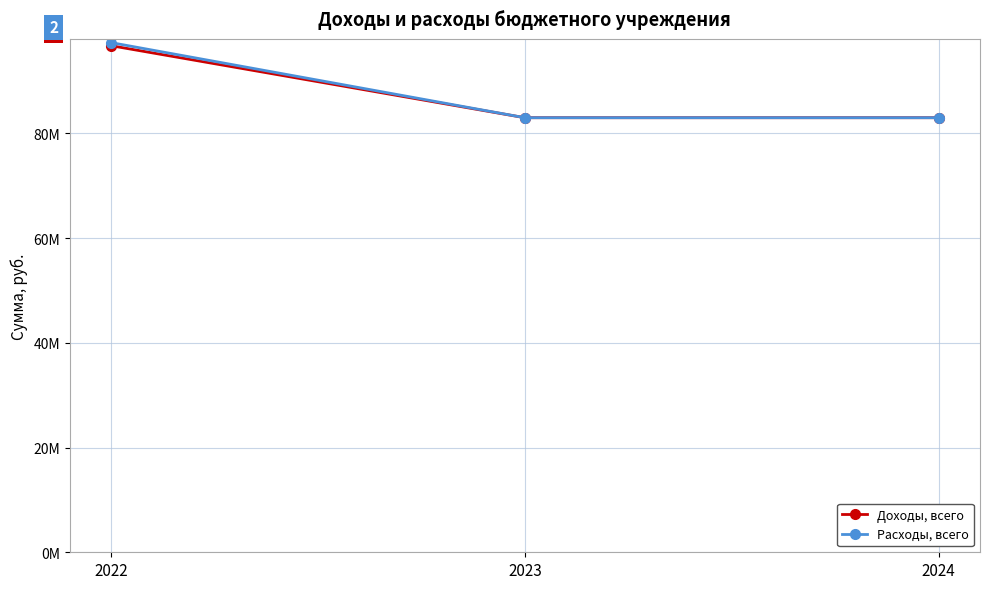

Does the chart have visible grid lines?

Yes